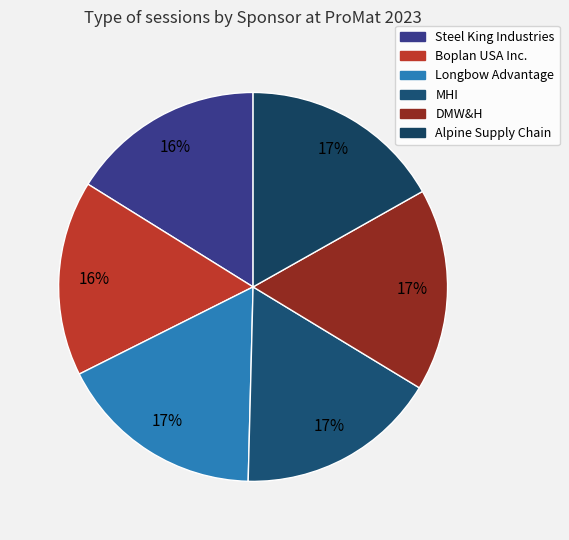

Combined, do Boplan USA Inc. and DMW&H account for over 50%?

No